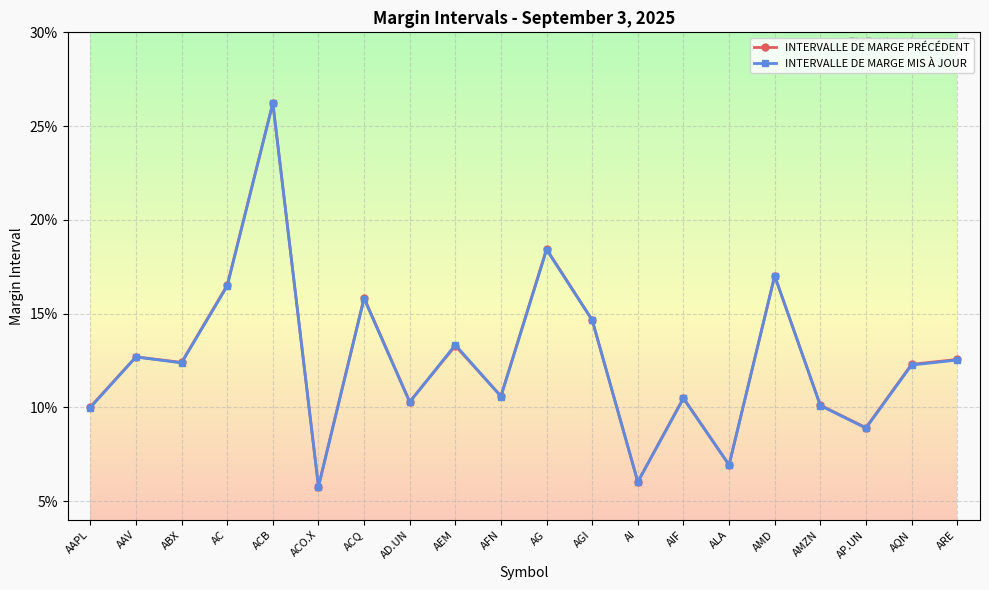

What is the sum of all INTERVALLE DE MARGE PRÉCÉDENT values?

2.5